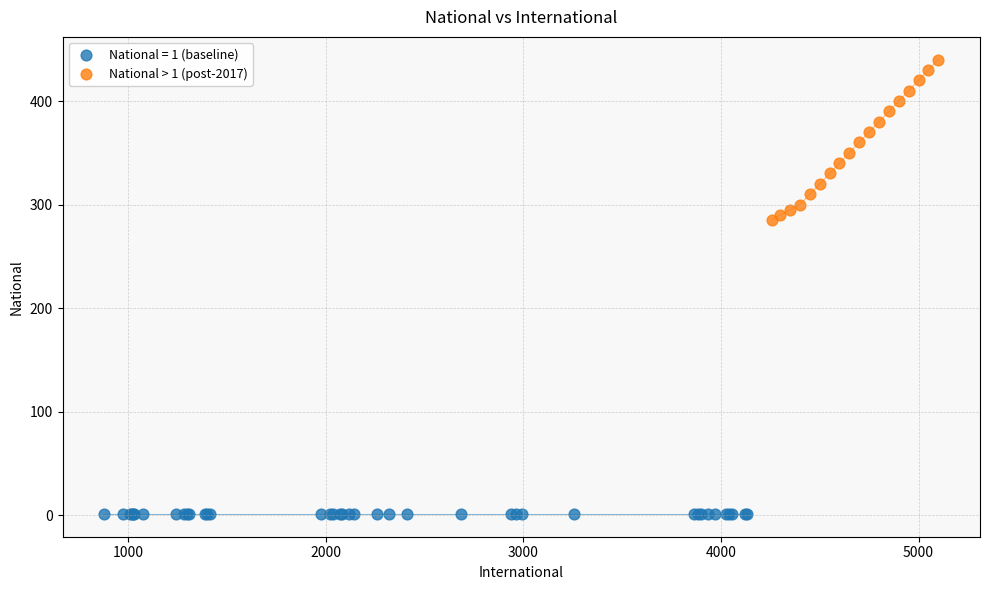

Which series reaches the maximum Y coordinate?

National > 1 (post-2017)